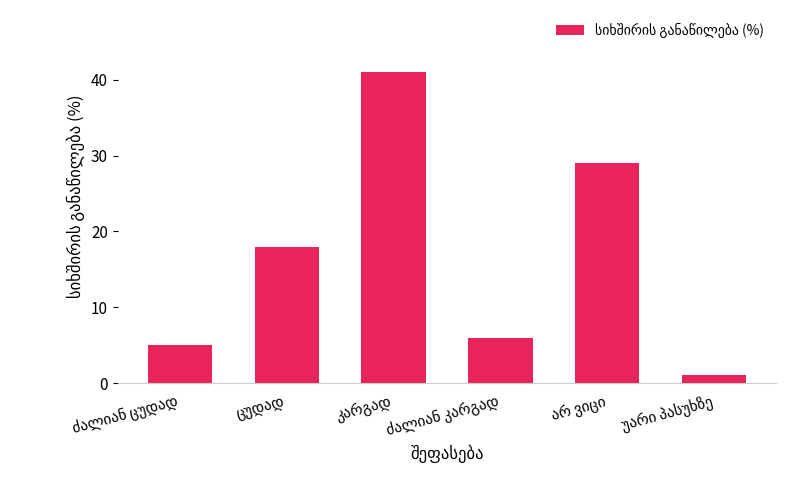

What is the difference between the maximum and minimum values?

40